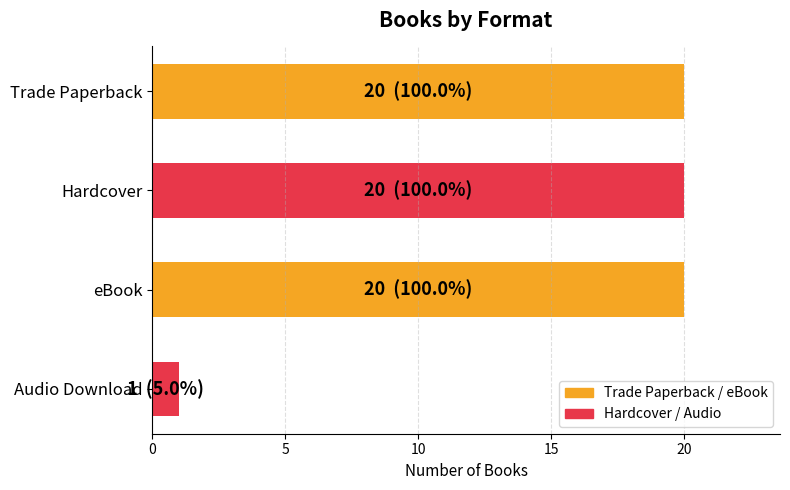

What is the sum of all values?

61